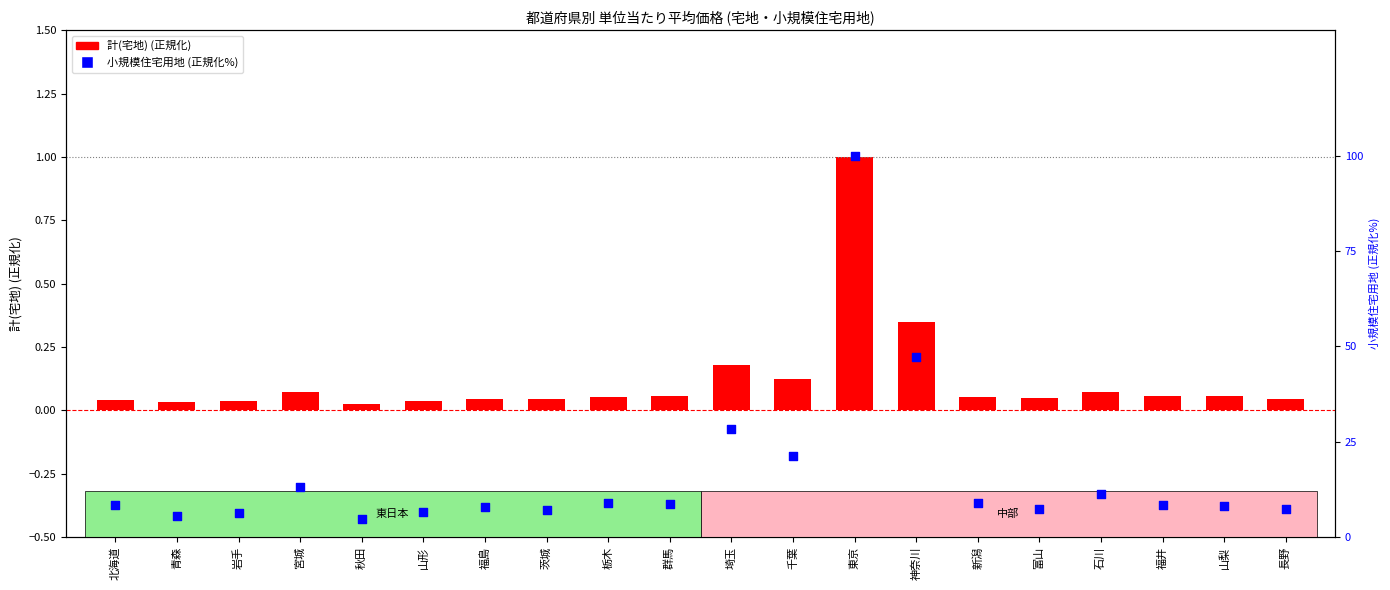

What is the total value across all series at 山形?

6.6